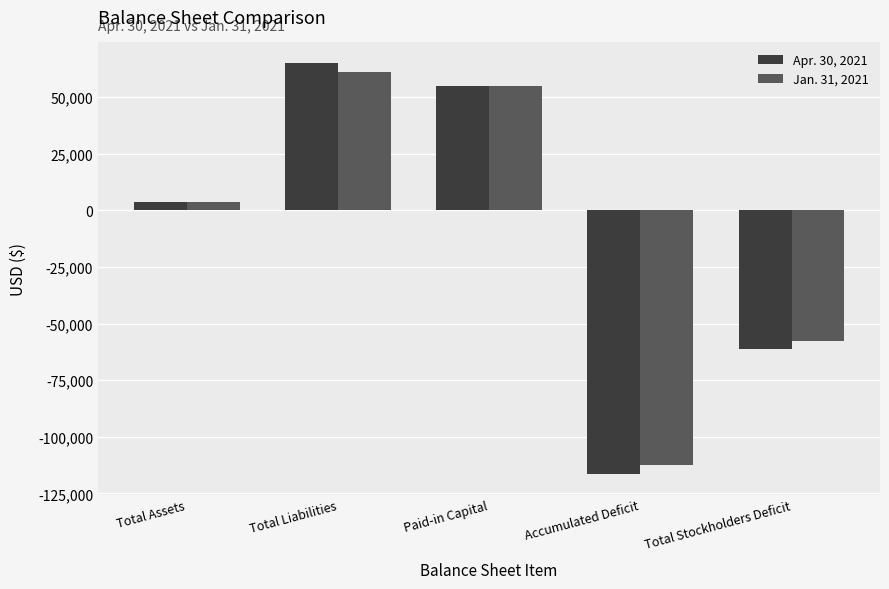

Which series has the largest range (max minus min)?

Apr. 30, 2021